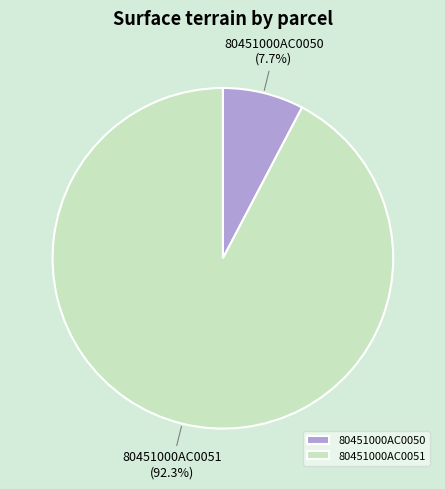

To the nearest percent, what is the difference between the 80451000AC0051 and 80451000AC0050 slice percentages?

85%